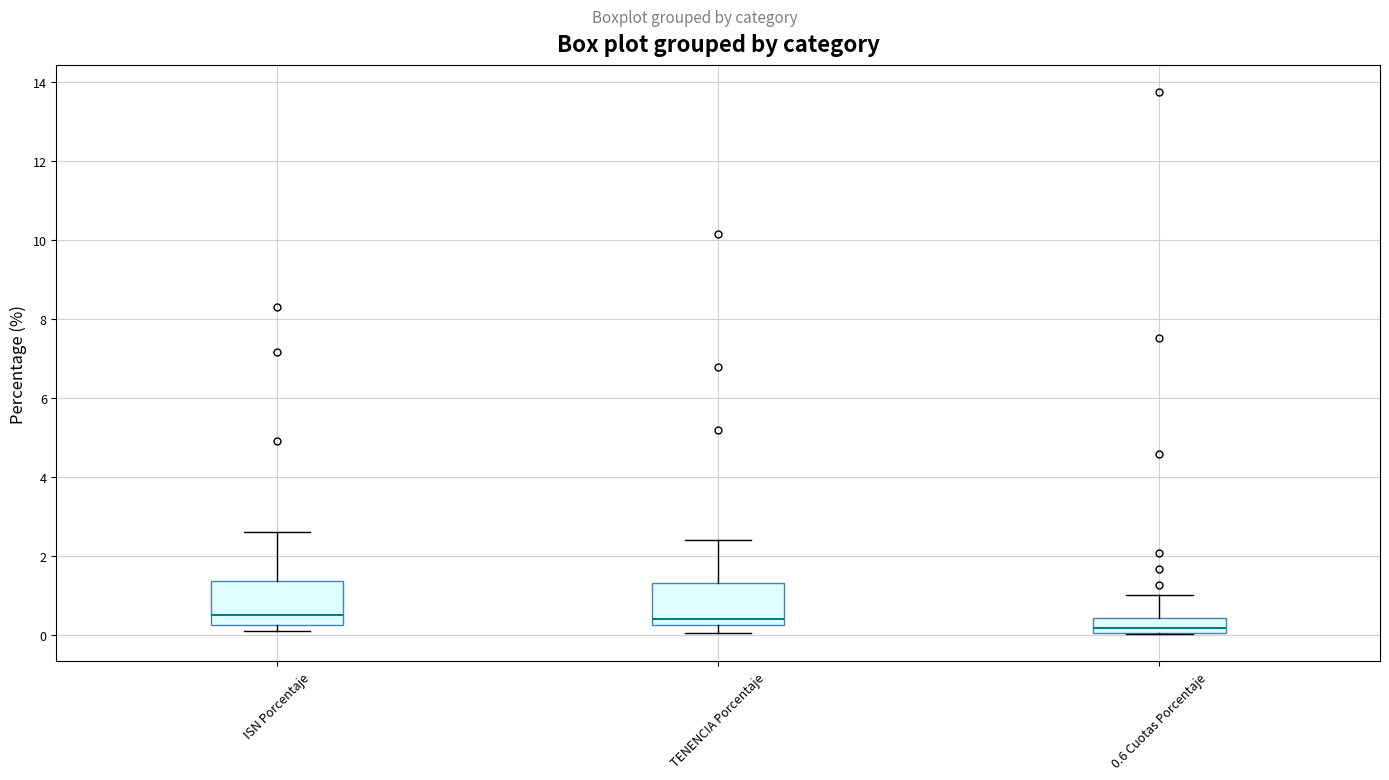

Reading left to right, transcribe this box plot: for each box, give where its median line is, the range the box spans, and where its two whiskers end, as read against the y-axis. The values are not printed on the chart, so give them approximately, as read against the axis.

ISN Porcentaje: median 0.6, box 0.2 to 1.4, whiskers 0.2 (just below the box's lower edge) to 2.6
TENENCIA Porcentaje: median 0.4, box 0.2 to 1.4, whiskers 0.0 to 2.4
0.6 Cuotas Porcentaje: median 0.2, box 0.0 to 0.4, whiskers 0.0 to 1.0